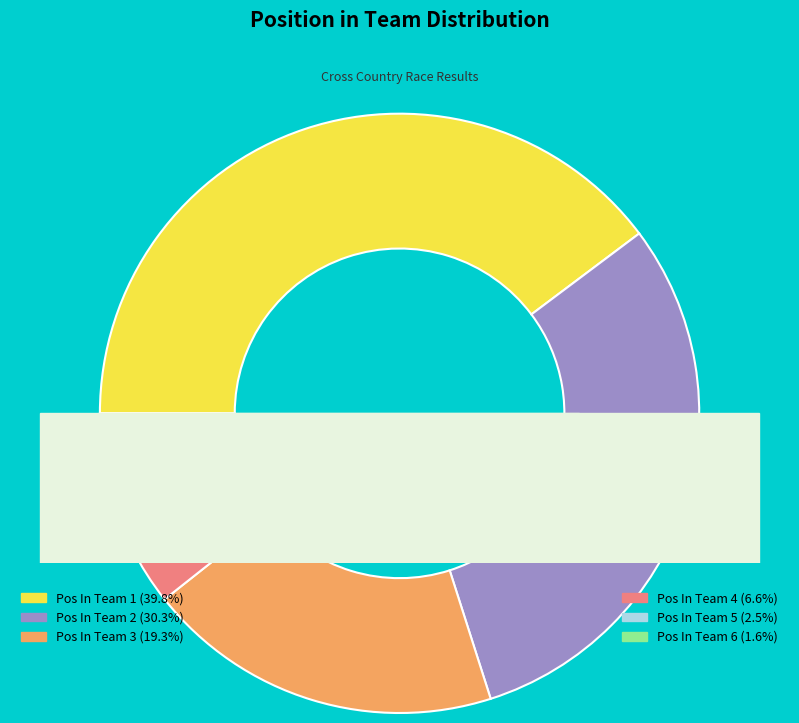

Does 2 represent more than half of the total?

No